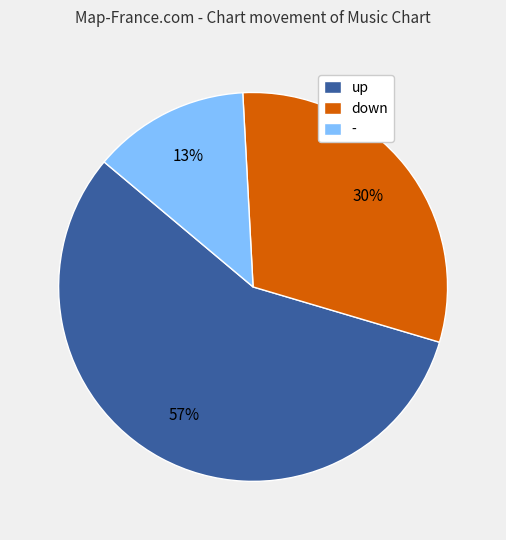

Which has a higher value, down or up?

up